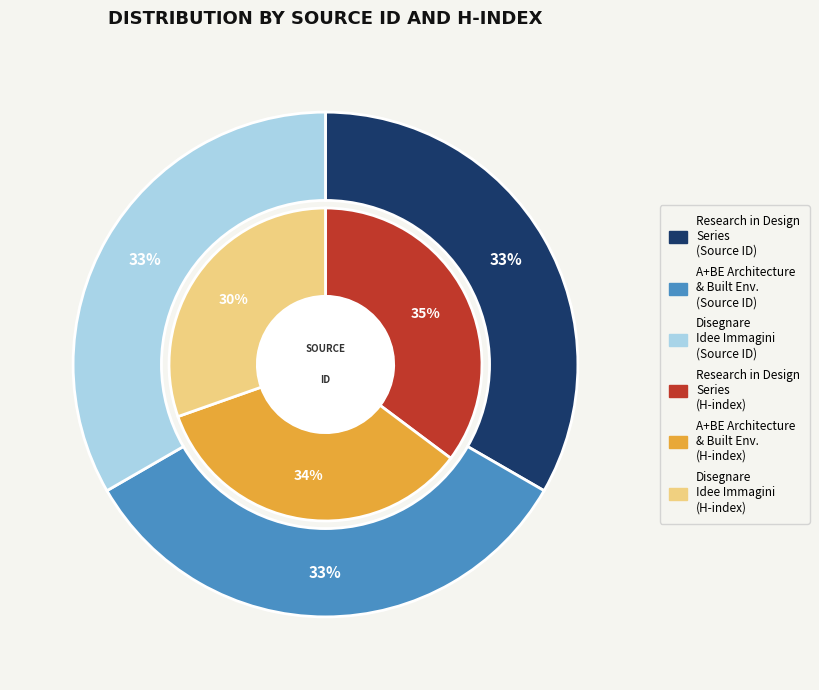

Rank the categories by value from lowest to highest.

Research in Design Series, Disegnare Idee Immagini, A+BE Architecture and the Built Environment